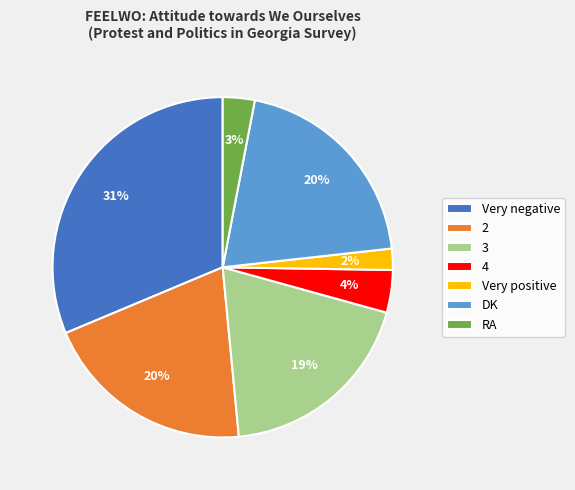

To the nearest percent, what is the average slice percentage?

14%